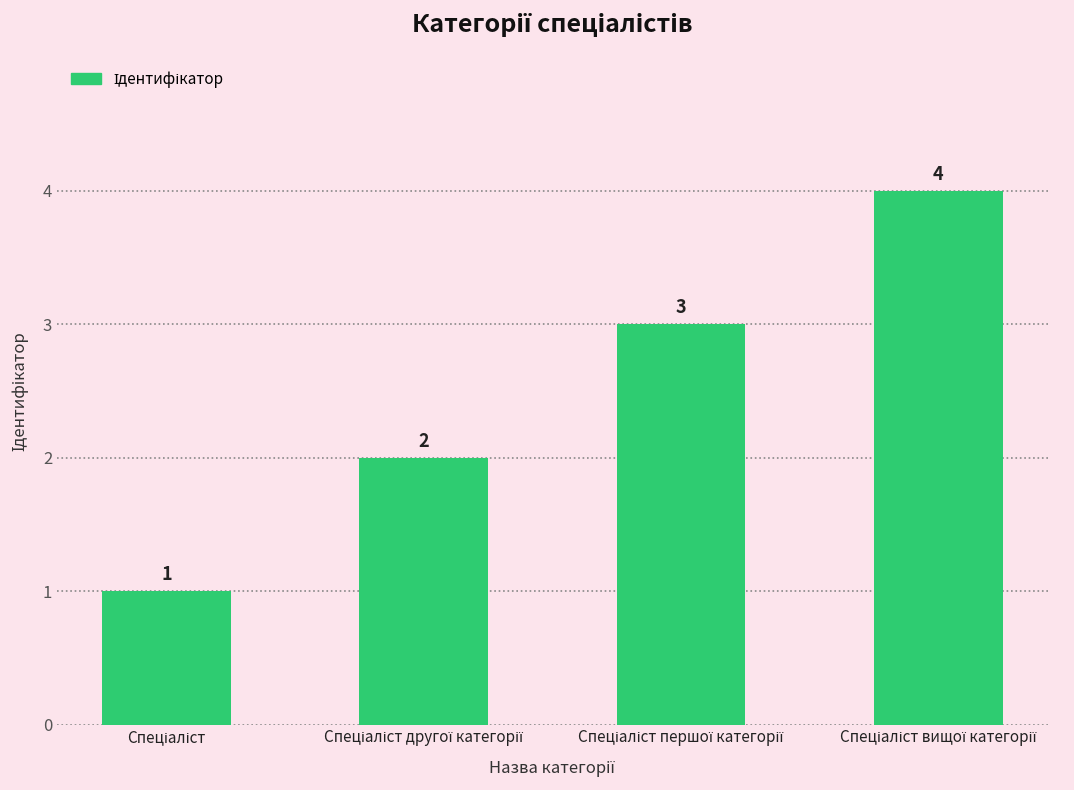

What is the value of the 4th bar from the left?

4